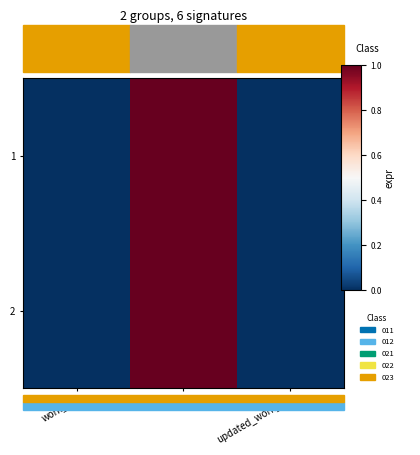

List the series in order of their overall mean, lowest first.

1, 2